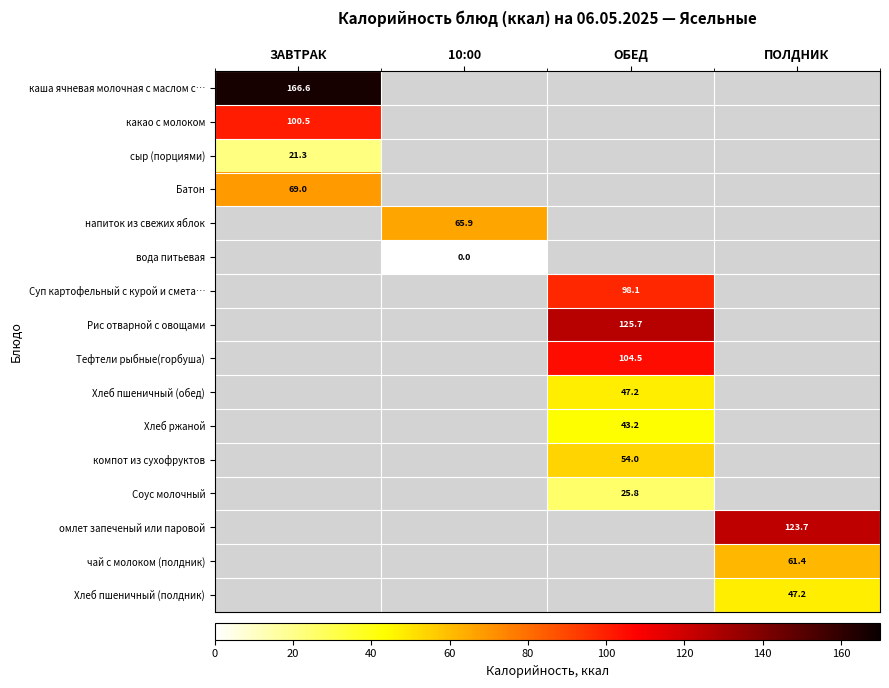

Which label corresponds to the smallest value in the chart?

10:00